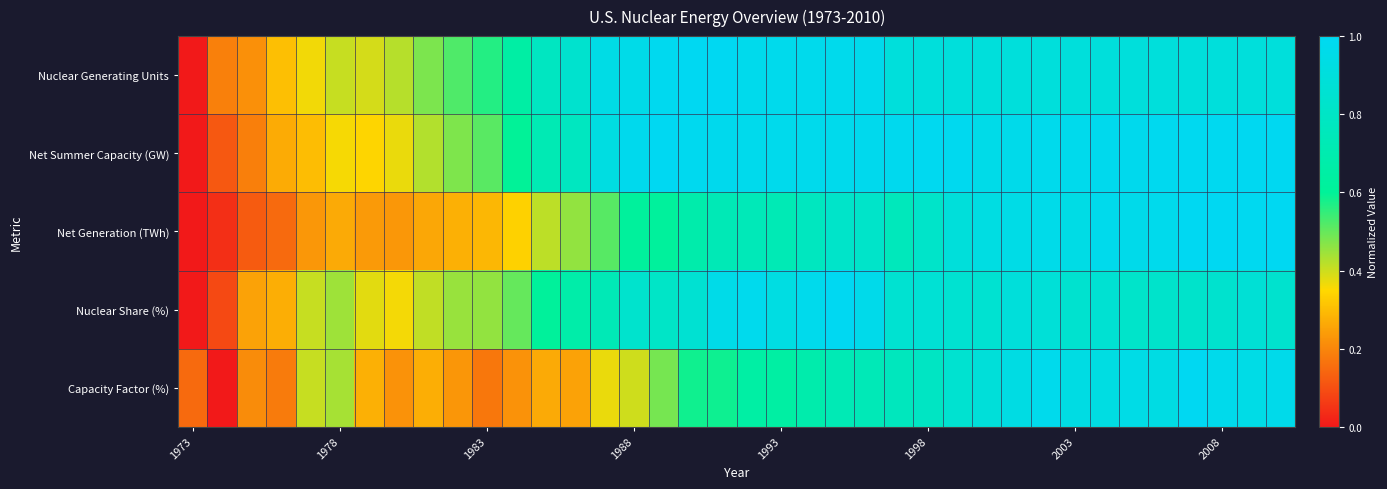

Which series has the largest total across all categories?

Net Summer Capacity (GW)